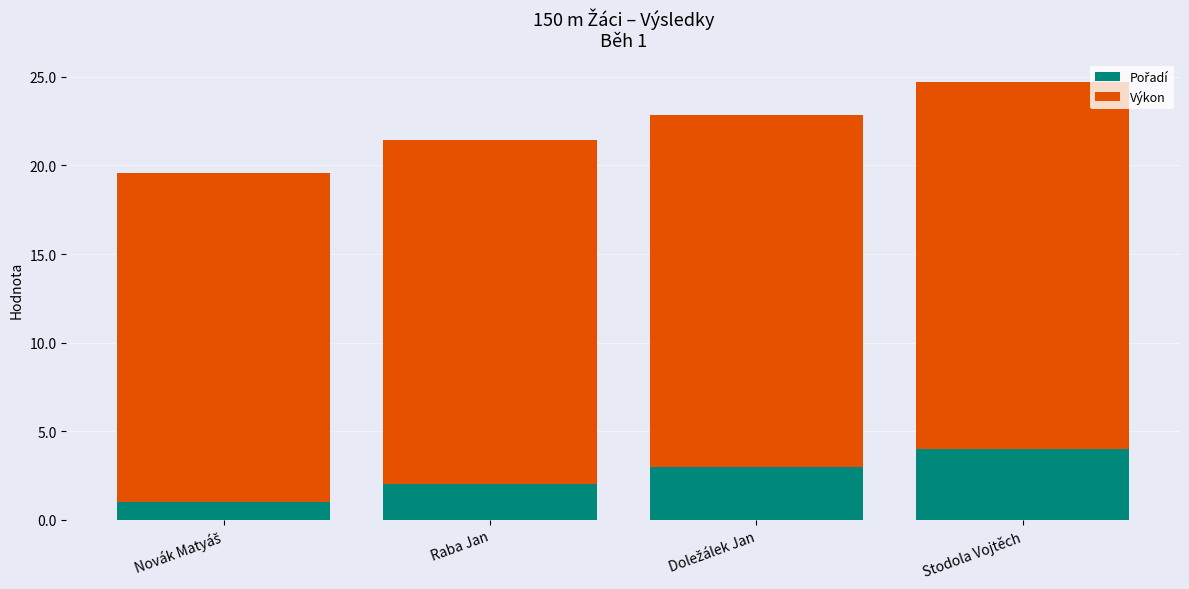

Are the bars grouped side by side (vs. stacked)?

No